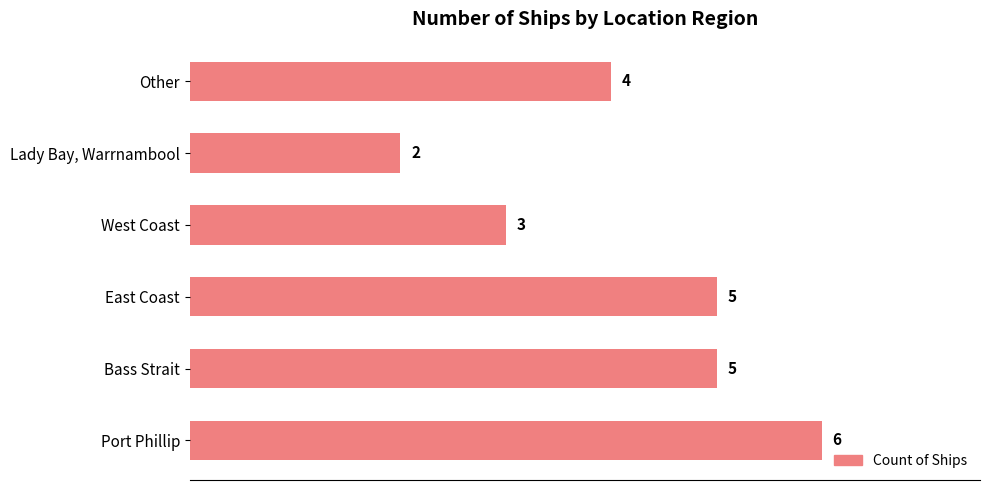

What is the sum of all values?

25